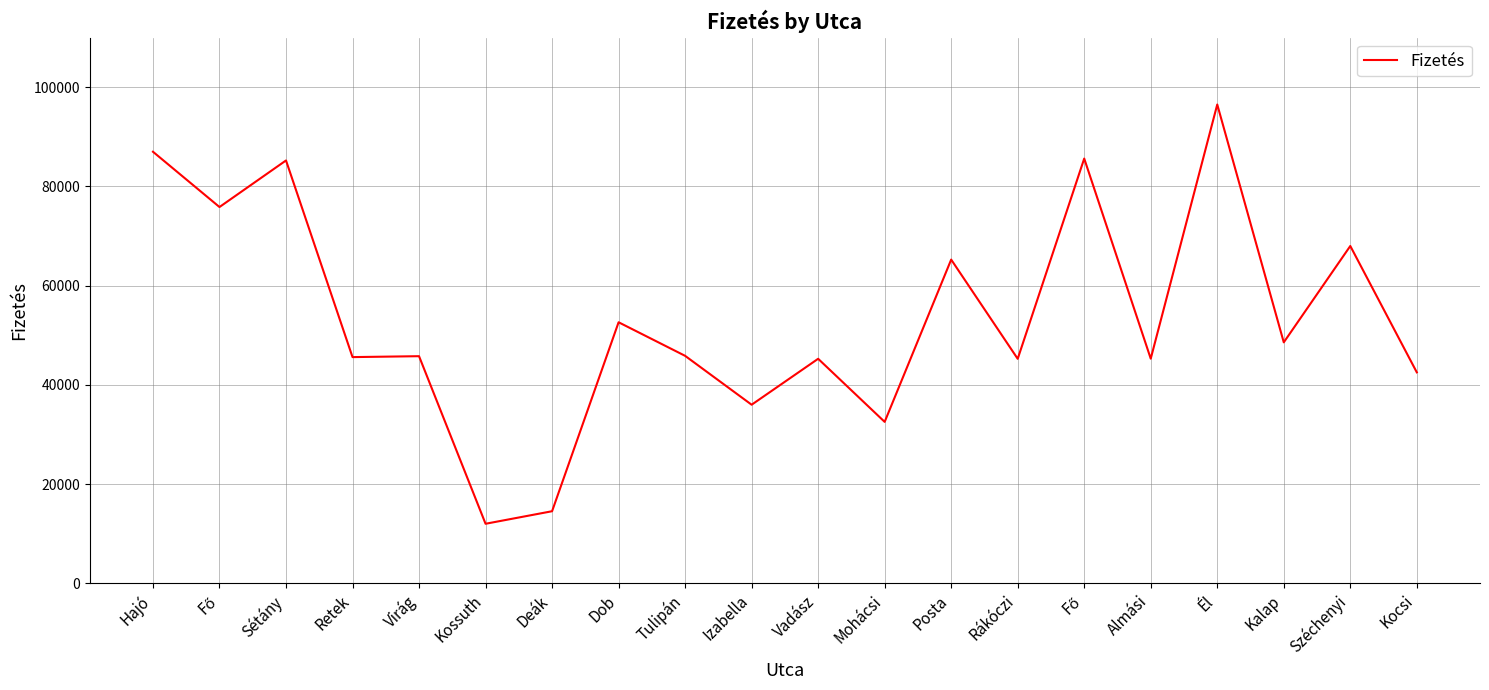

Where does the data first go above 45856?

Hajó